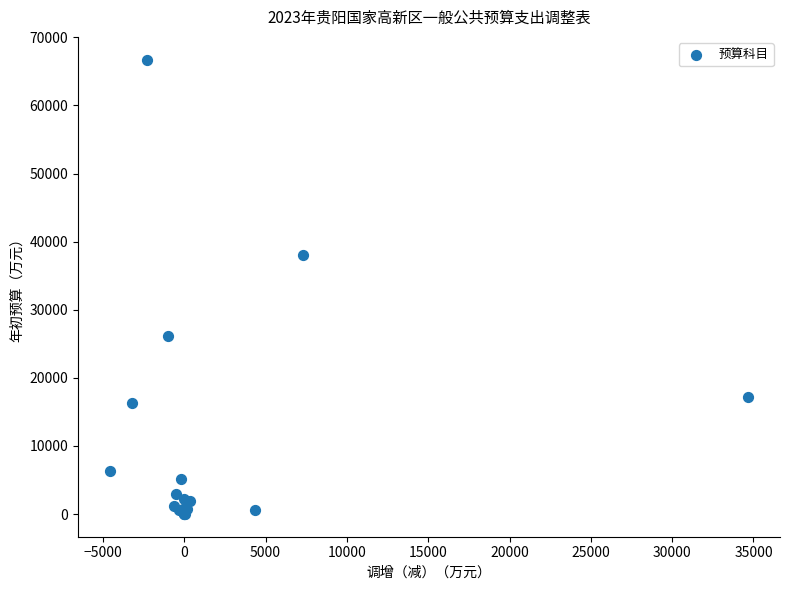

What Y value in the scatter plot is closest to 33366?

37964